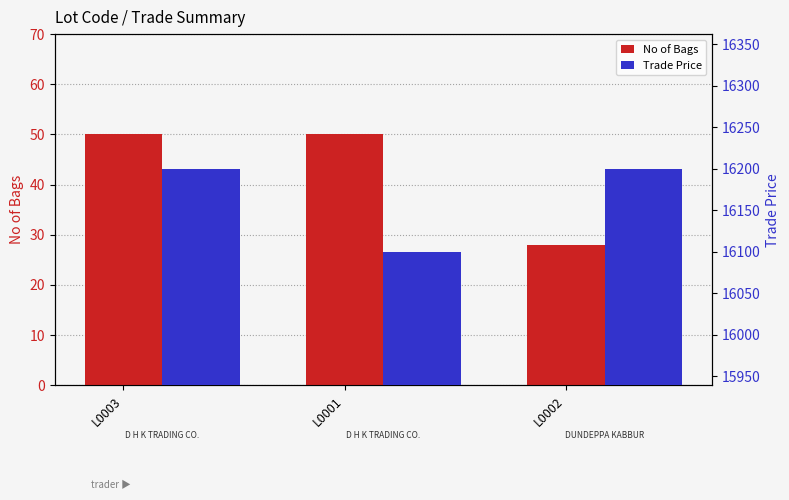

Between L0001 and L0002, which series saw the biggest shift?

Trade Price